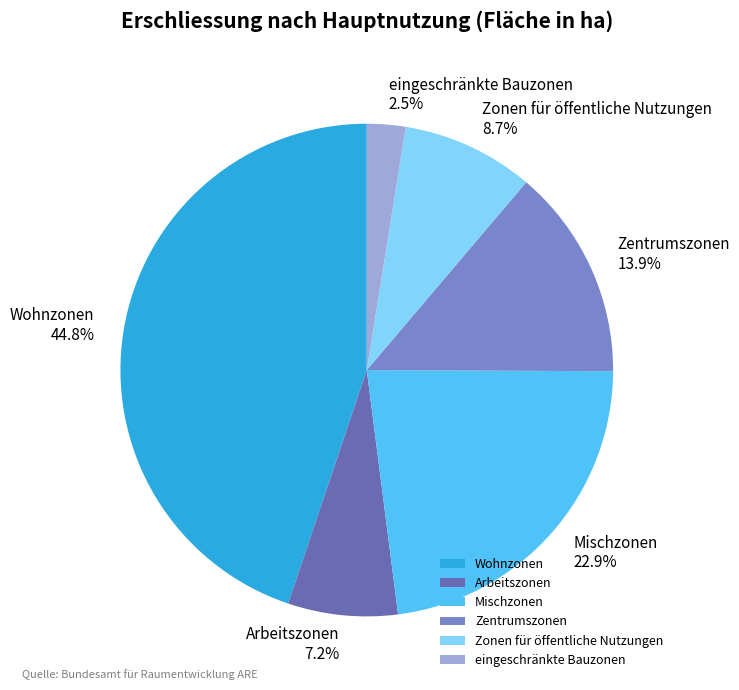

Is the sum of eingeschränkte Bauzonen and Mischzonen greater than half?

No